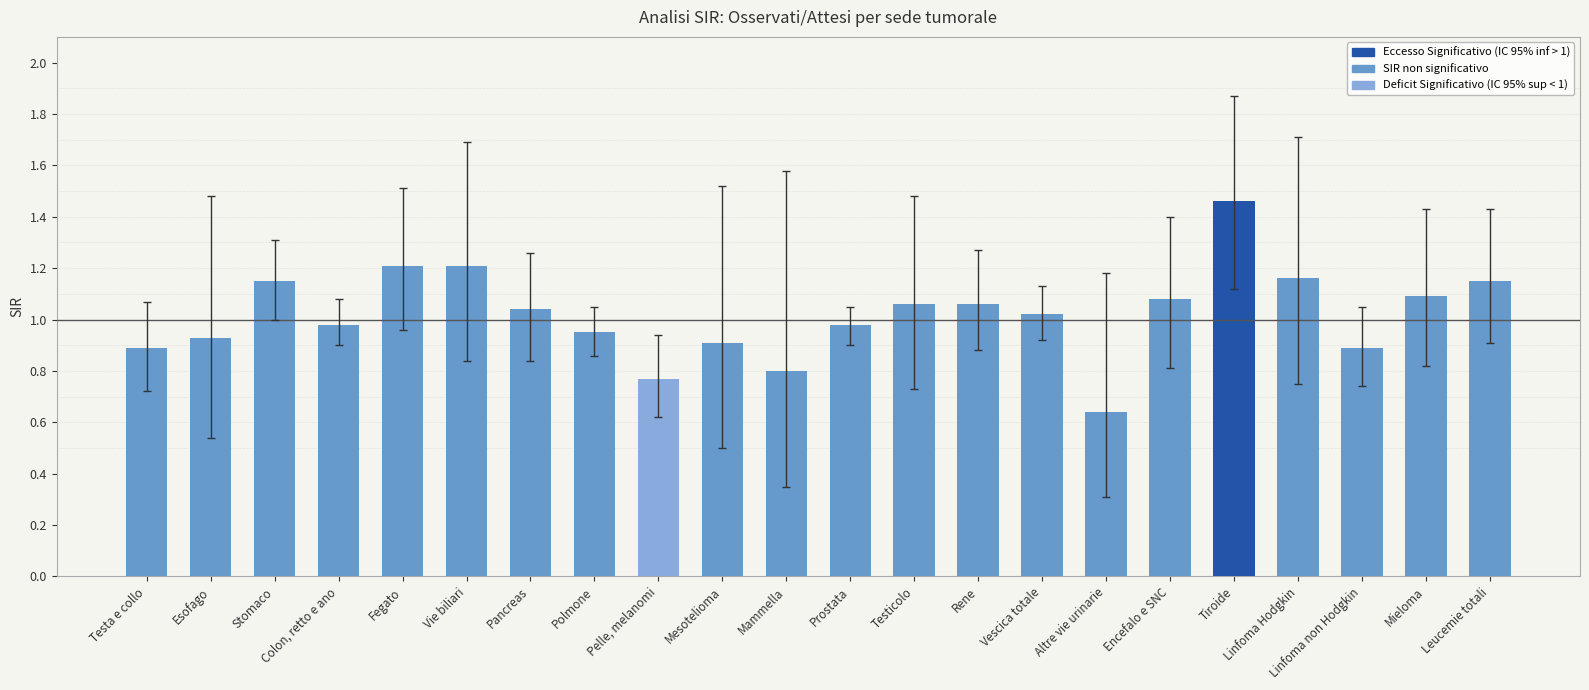

Between Testicolo and Linfoma Hodgkin, which is larger?

Linfoma Hodgkin